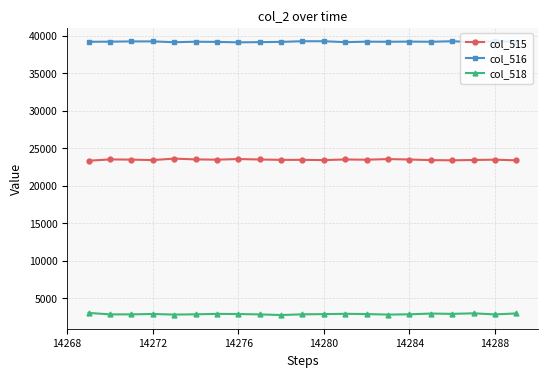

What is the maximum value shown in the chart?

39250